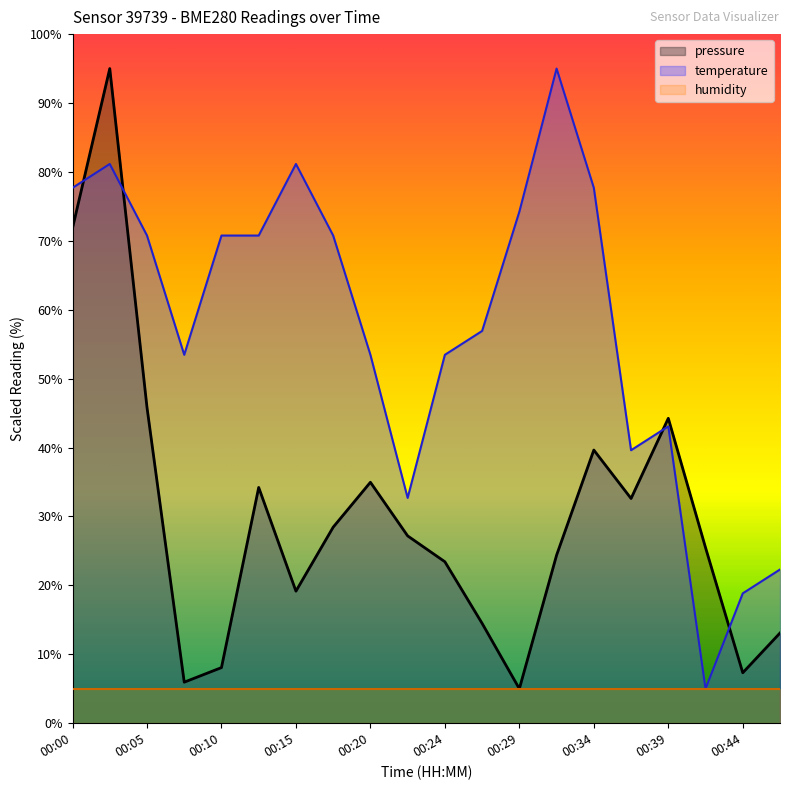

True or false: pressure has a value of 32.6 at 00:37.

True